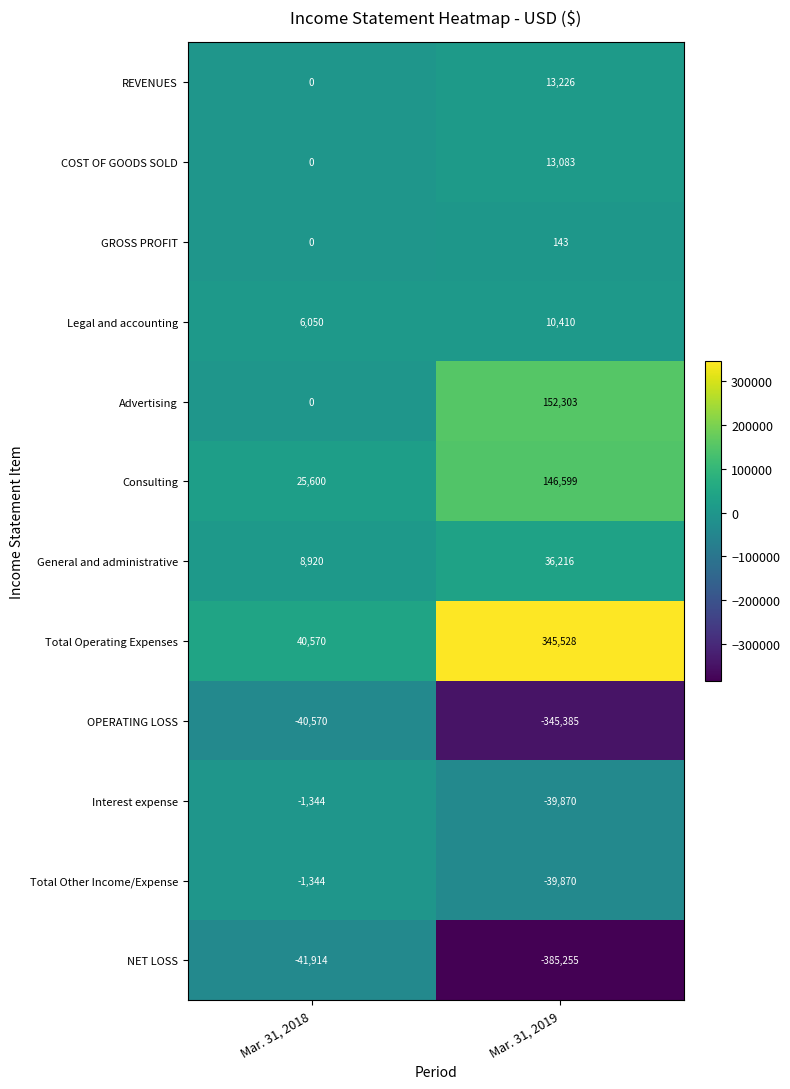

What is the difference between the maximum and minimum values in the Consulting series?

120999